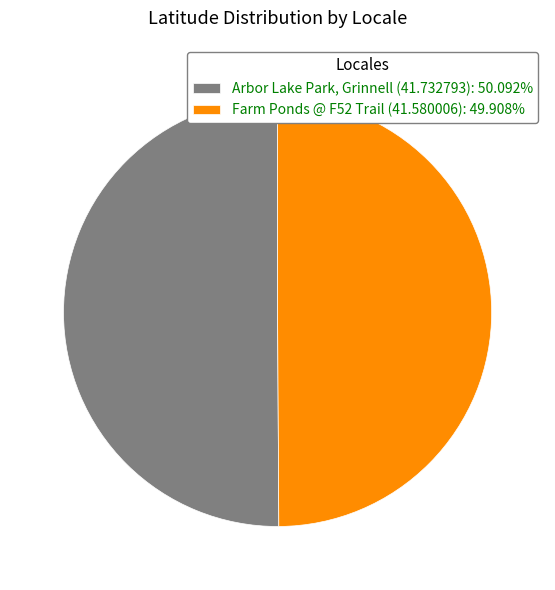

Is the sum of Arbor Lake Park, Grinnell (41.732793): 50.092% and Farm Ponds @ F52 Trail (41.580006): 49.908% greater than half?

Yes